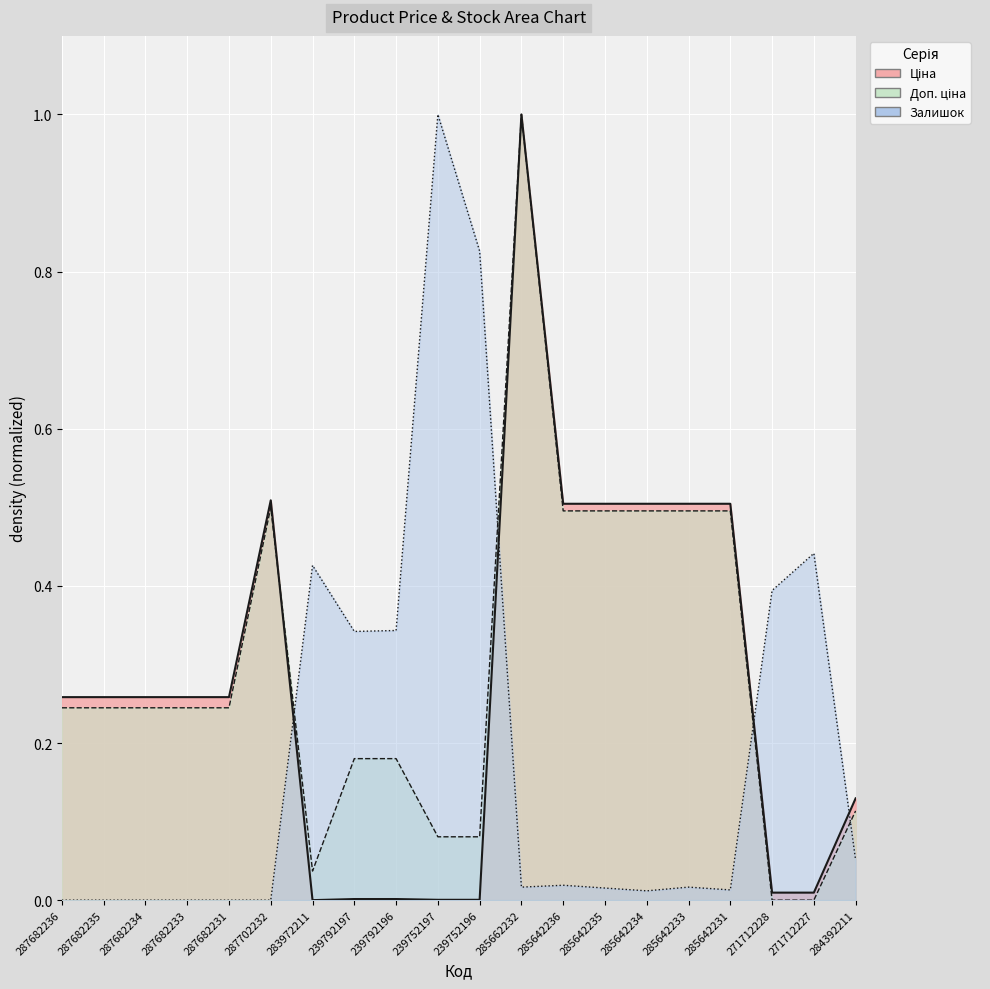

At which category does Залишок reach its first local valley?

239792197